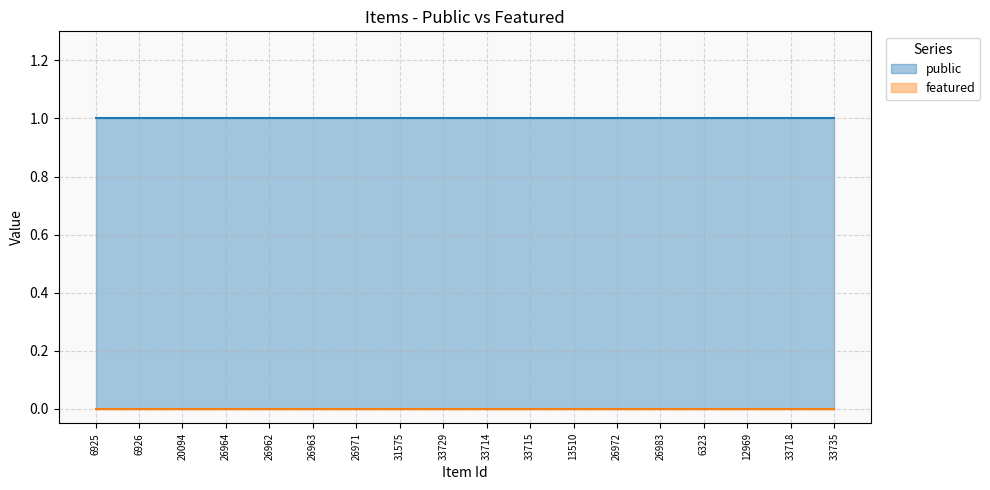

How many lines are shown in the chart?

2